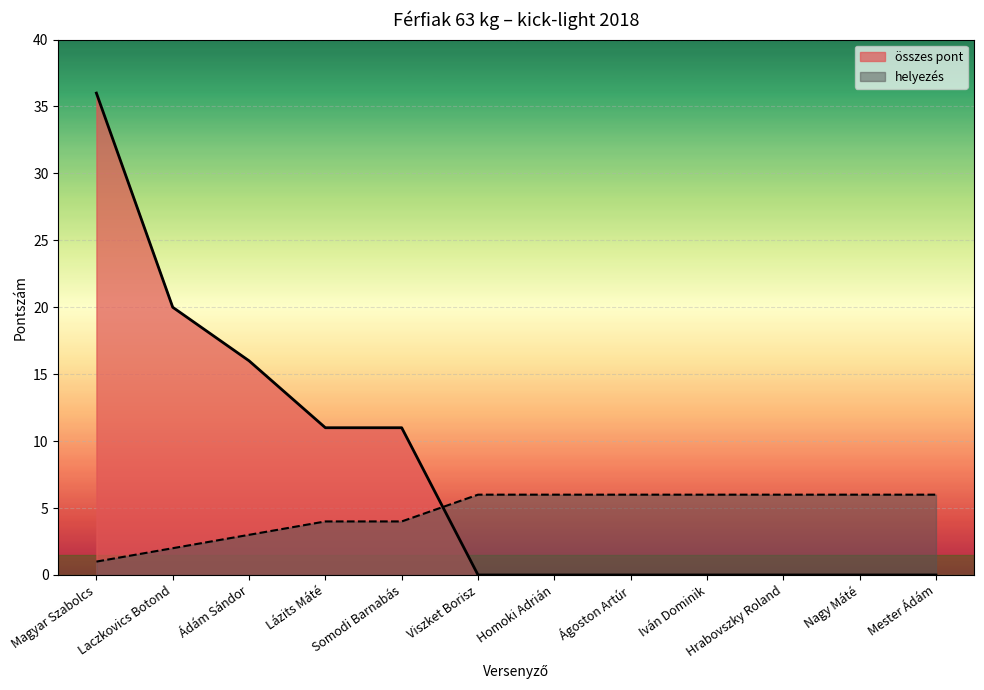

What is the average value of the helyezés series?

5